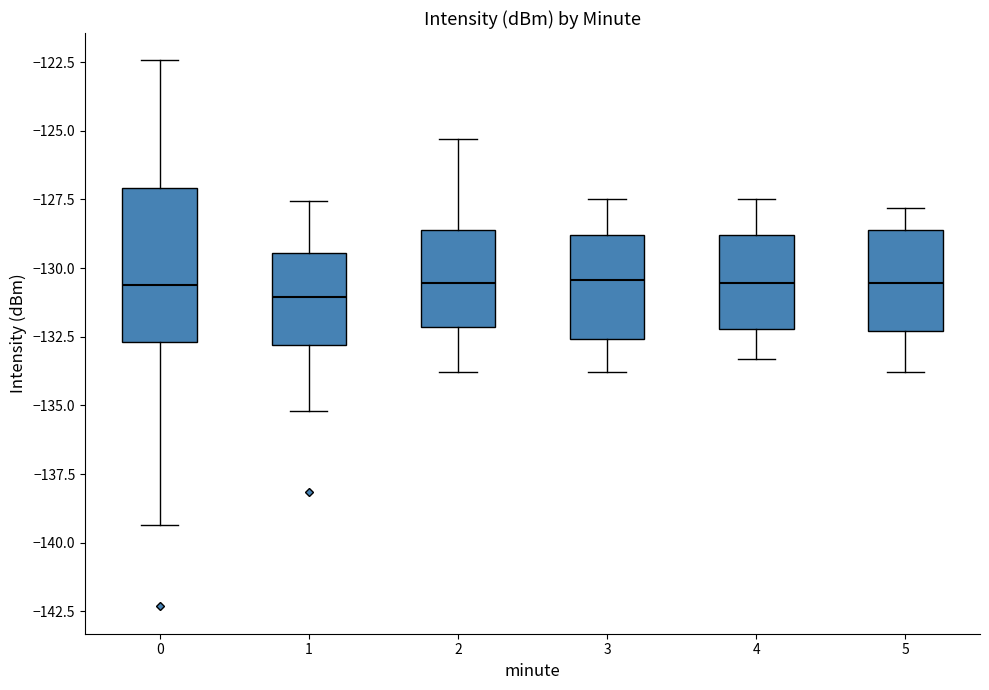

Which box is the tallest, from its lower edge to its upper edge?

0